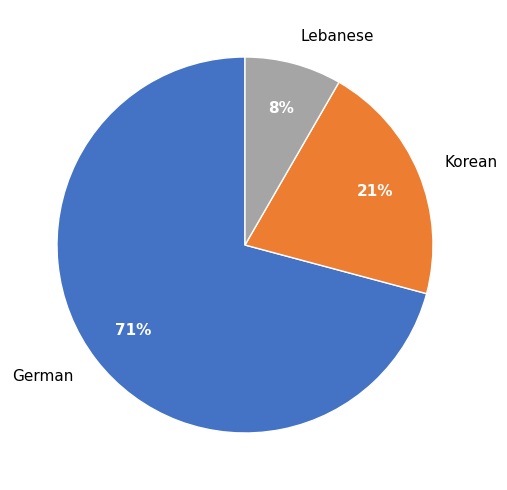

What is the smallest slice in the pie chart?

Lebanese